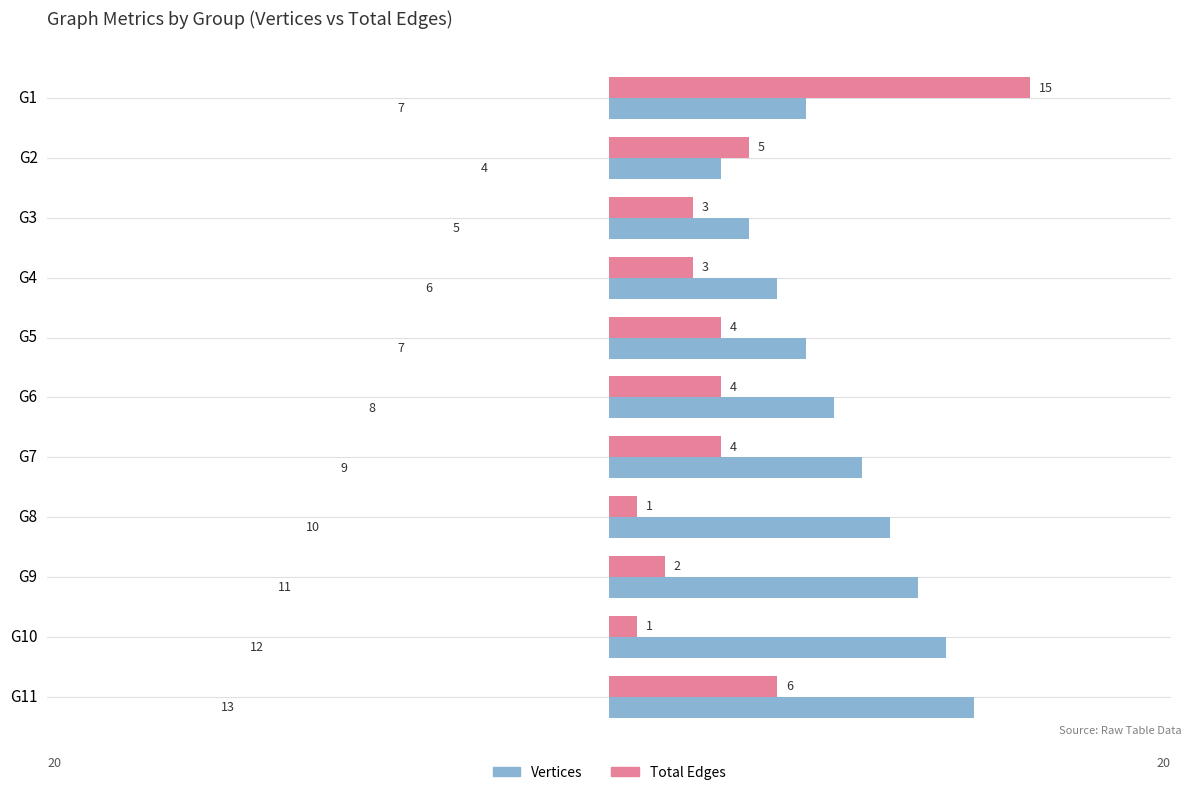

Rank the series by their average value, from lowest to highest.

Total Edges, Vertices